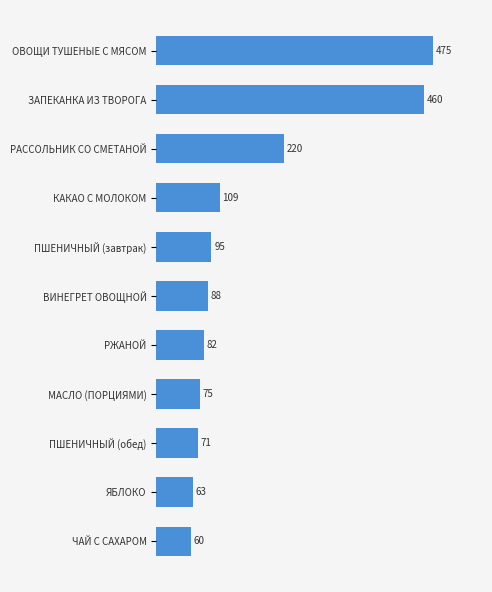

What is the greatest value displayed?

475.1